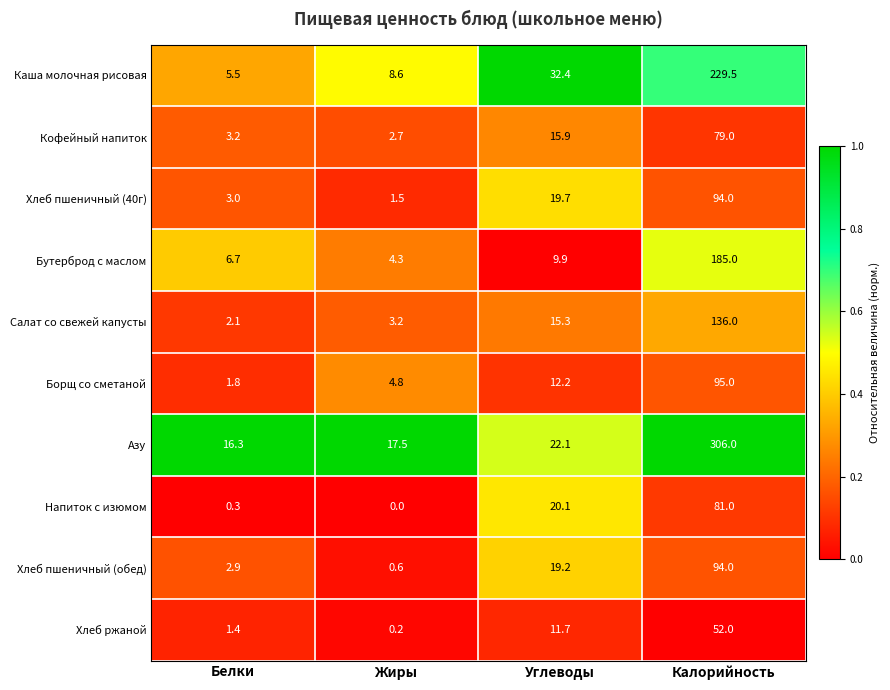

Which series changed the most between Белки and Углеводы?

Каша молочная рисовая